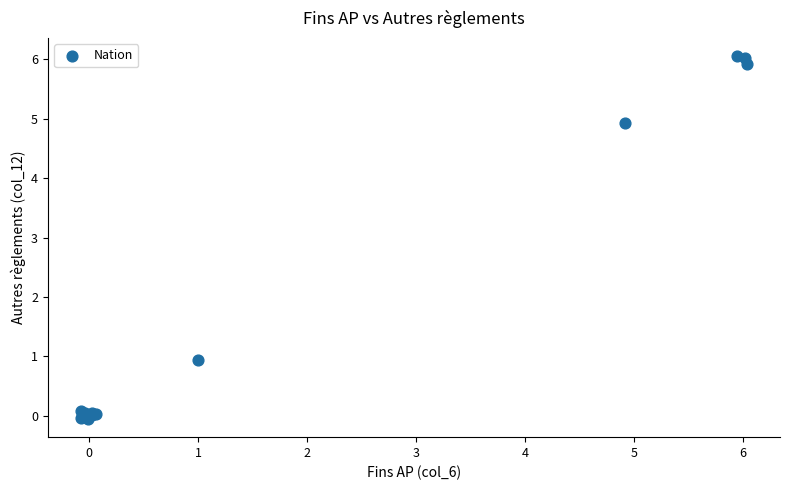

What Y value in the scatter plot is closest to 3?

4.9